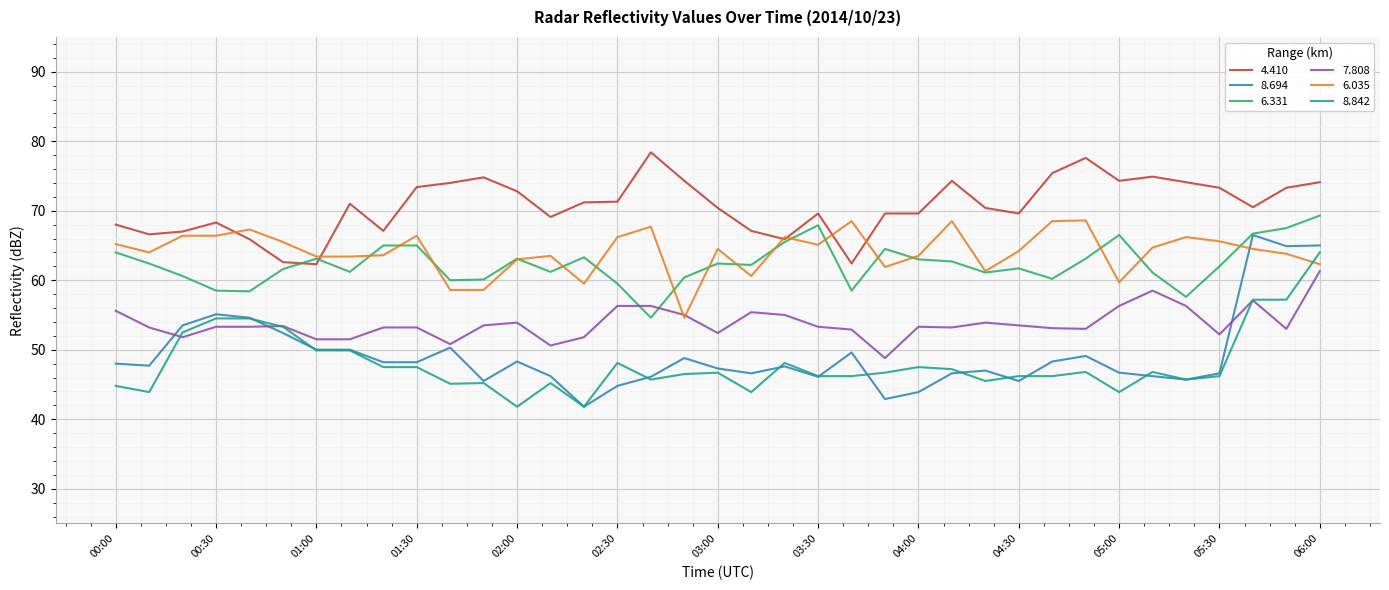

What are all the series names shown in the legend?

4.410, 8.694, 6.331, 7.808, 6.035, 8.842